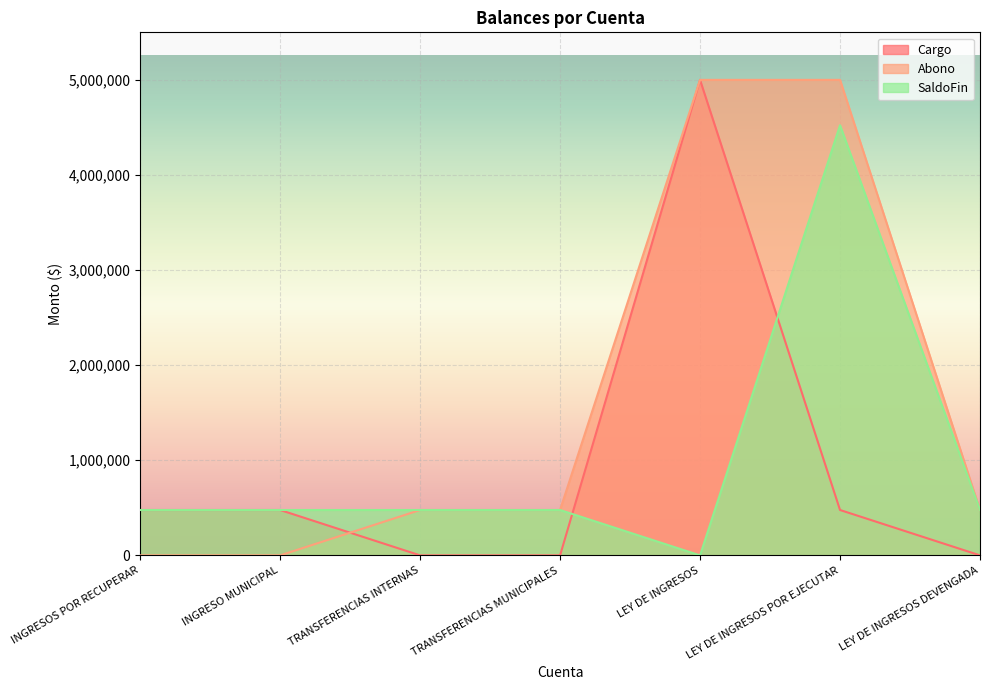

What are all the series names shown in the legend?

Cargo, Abono, SaldoFin